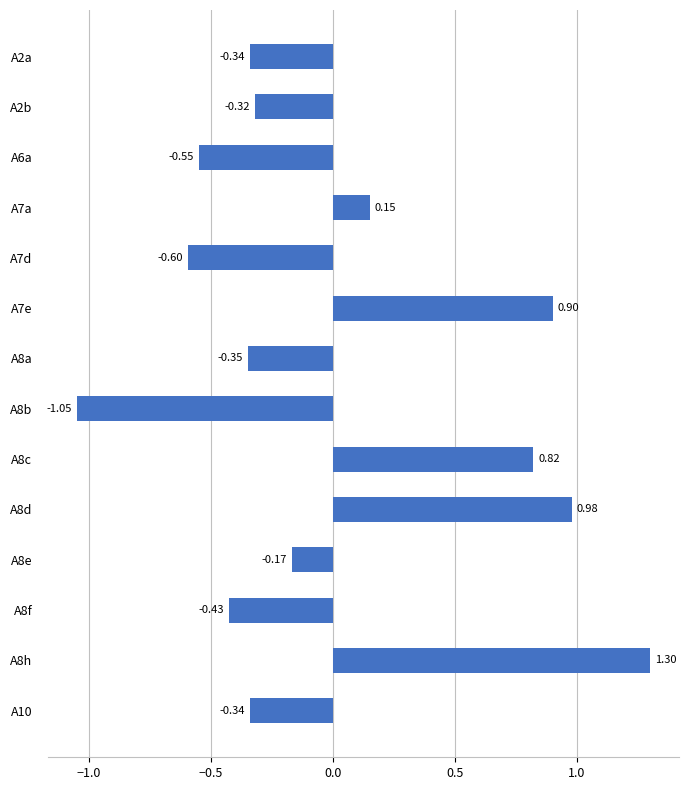

Count the number of values greater than 0.

5